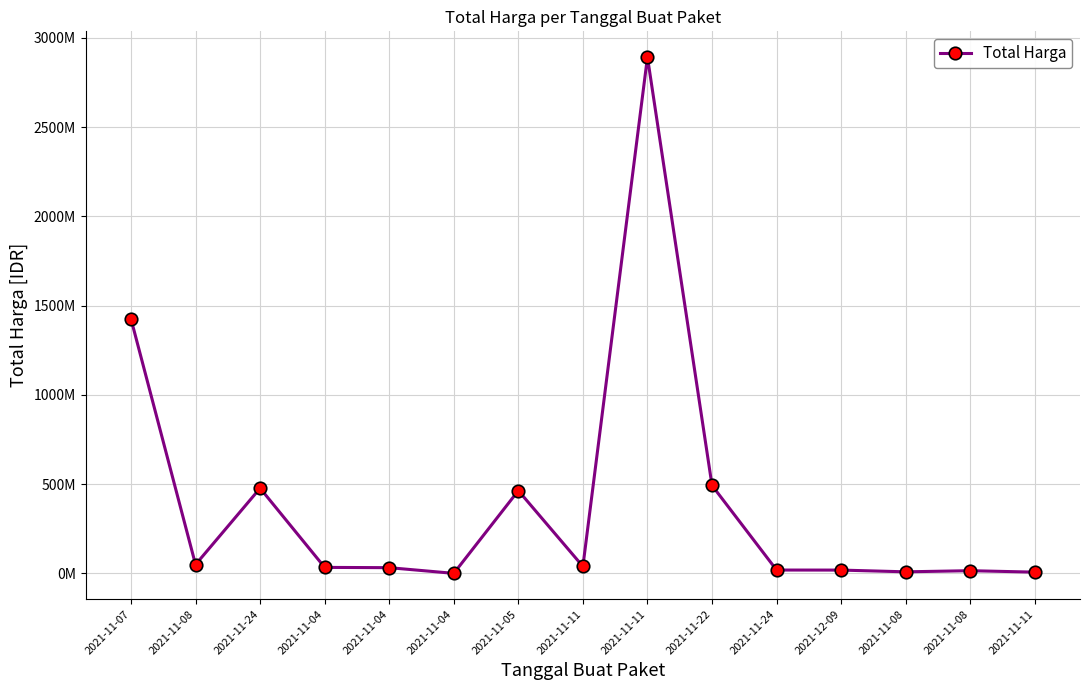

Where is the data nearest to the value 1446349937?

2021-11-07